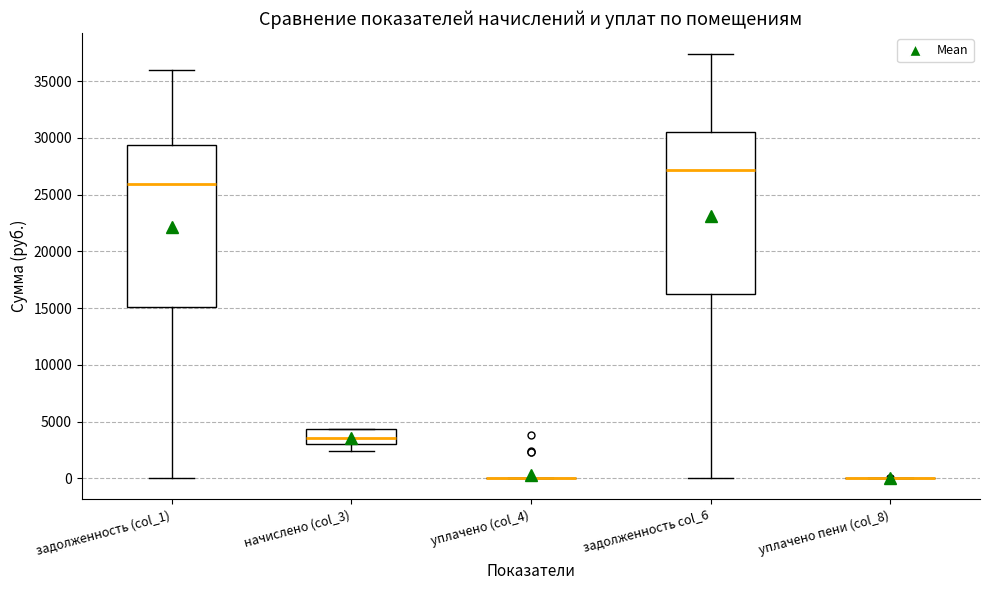

Reading left to right, transcribe this box plot: for each box, give where its median line is, the range the box spans, and where its two whiskers end, as read against the y-axis. The values are not printed on the chart, so give them approximately, as read against the axis.

задолженность (col_1): median 26000, box 15000 to 29500, whiskers 0 to 36000
начислено (col_3): median 3500, box 3000 to 4500, whiskers 2500 to 4500
уплачено (col_4): box collapsed to a line at 0, whiskers 0 to 0
задолженность col_6: median 27000, box 16500 to 30500, whiskers 0 to 37500
уплачено пени (col_8): box collapsed to a line at 0, whiskers 0 to 0